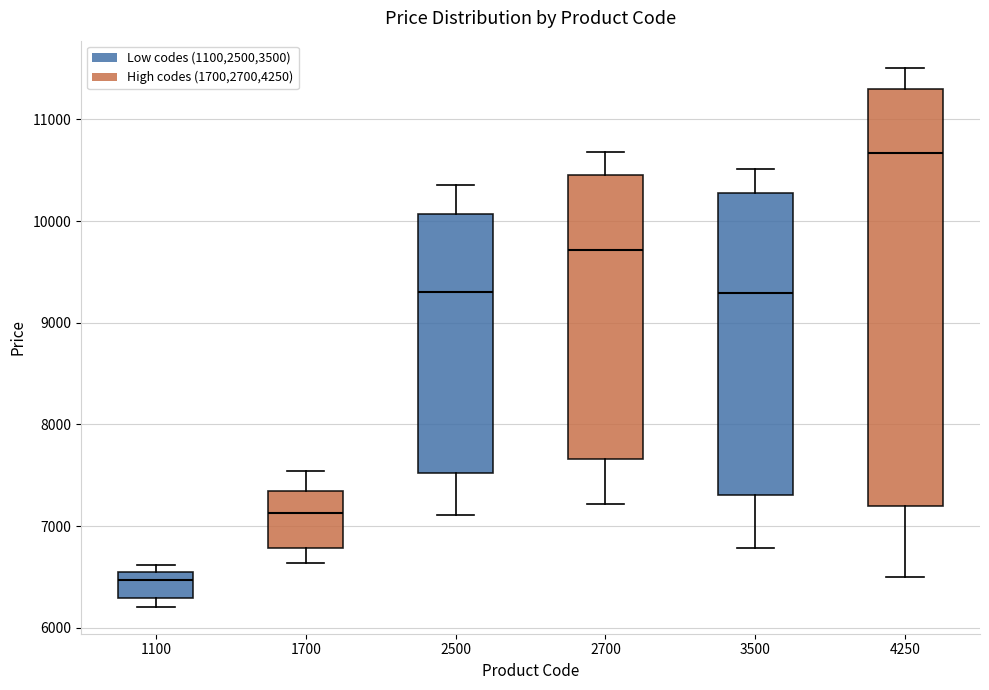

Reading left to right, read every box against the y-axis: the position of its median line, the range the box covers, and the ends of its whiskers. The values are not printed on the chart, so give them approximately, as read against the axis.

1100: median 6500 (just below the box's upper edge), box 6300 to 6500, whiskers 6200 to 6600
1700: median 7100, box 6800 to 7300, whiskers 6600 to 7500
2500: median 9300, box 7500 to 10100, whiskers 7100 to 10400
2700: median 9700, box 7700 to 10400, whiskers 7200 to 10700
3500: median 9300, box 7300 to 10300, whiskers 6800 to 10500
4250: median 10700, box 7200 to 11300, whiskers 6500 to 11500